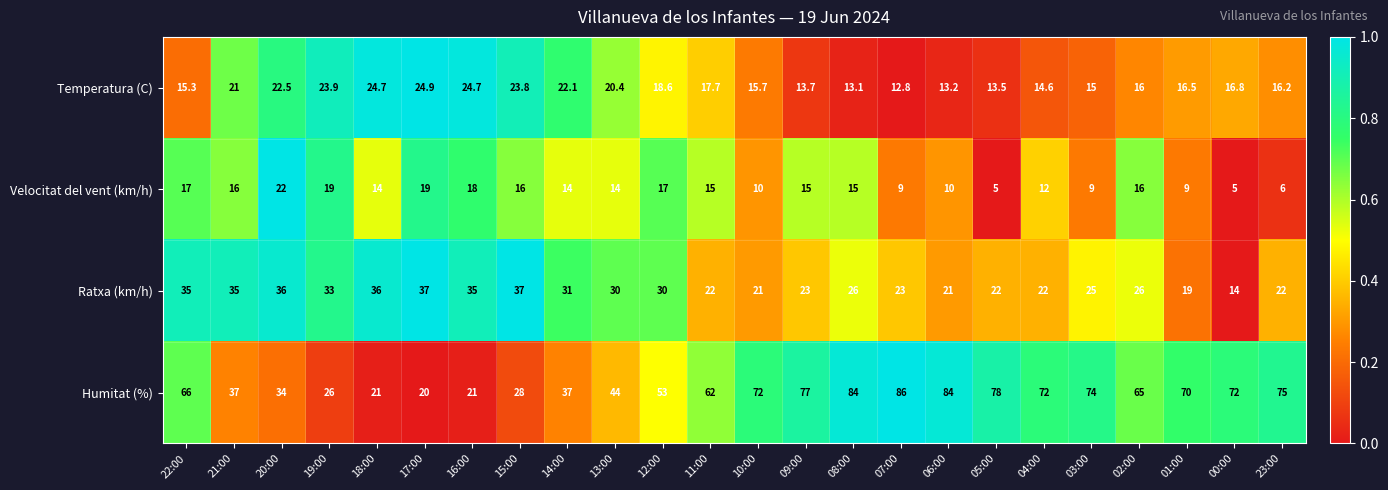

Which series has the largest range (max minus min)?

Humitat (%)